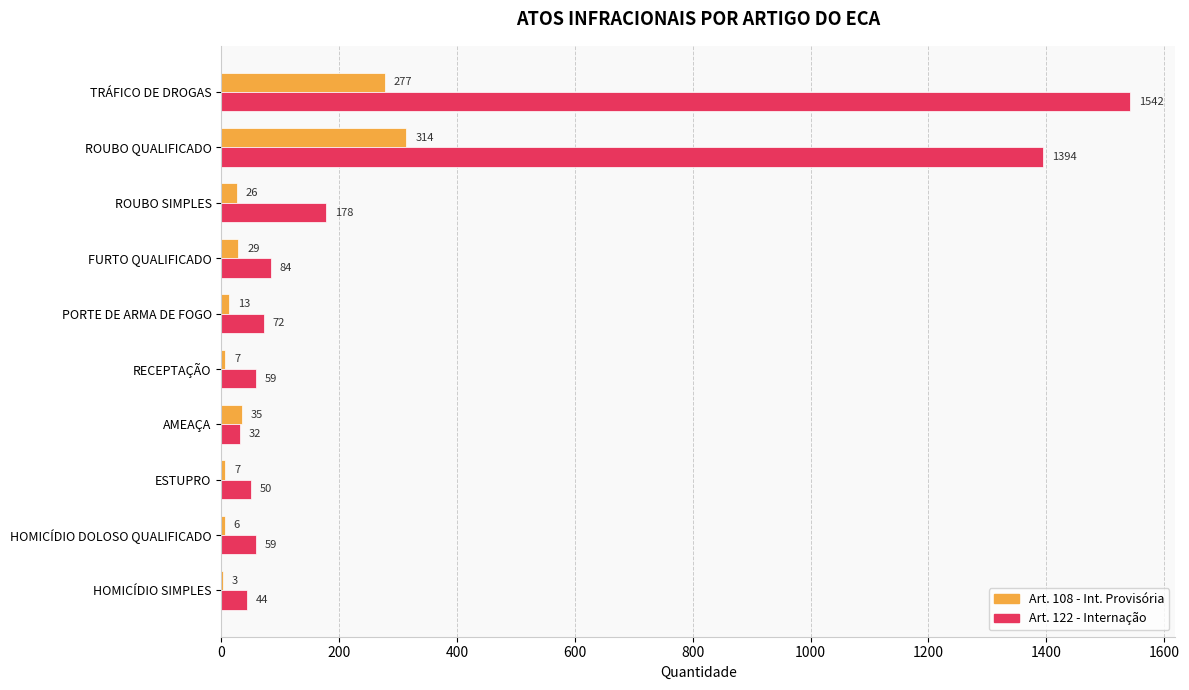

How many categories are shown in the chart?

10